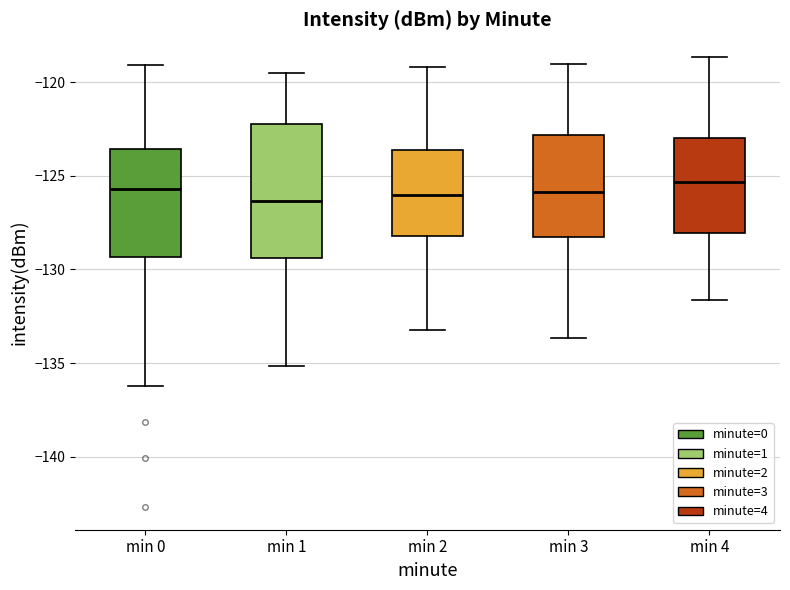

Reading left to right, transcribe this box plot: for each box, give where its median line is, the range the box spans, and where its two whiskers end, as read against the y-axis. The values are not printed on the chart, so give them approximately, as read against the axis.

min 0: median -125.5, box -129.5 to -123.5, whiskers -136.0 to -119.0
min 1: median -126.5, box -129.5 to -122.0, whiskers -135.0 to -119.5
min 2: median -126.0, box -128.0 to -123.5, whiskers -133.0 to -119.0
min 3: median -126.0, box -128.5 to -123.0, whiskers -133.5 to -119.0
min 4: median -125.5, box -128.0 to -123.0, whiskers -131.5 to -118.5